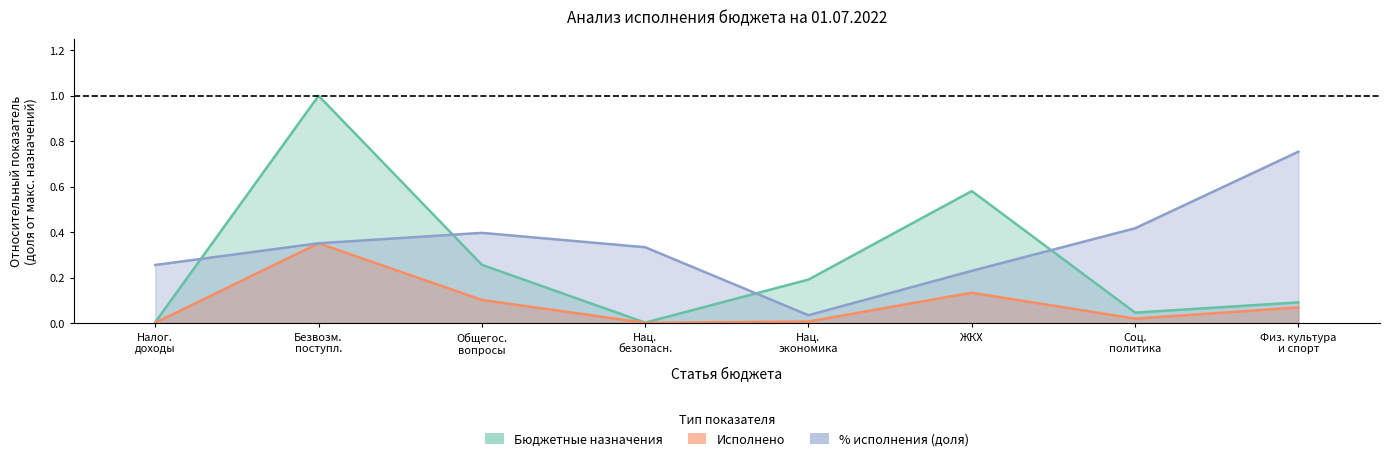

What are all the series names shown in the legend?

Бюджетные назначения, Исполнено, % исполнения